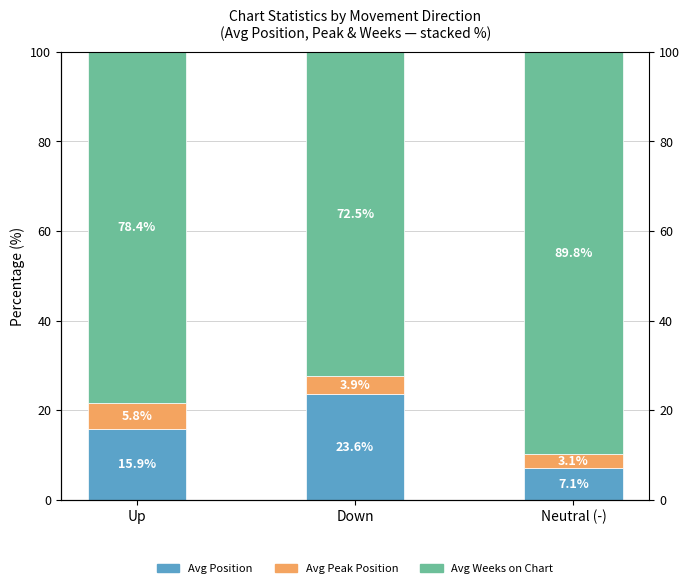

How many bars are there in total?

9